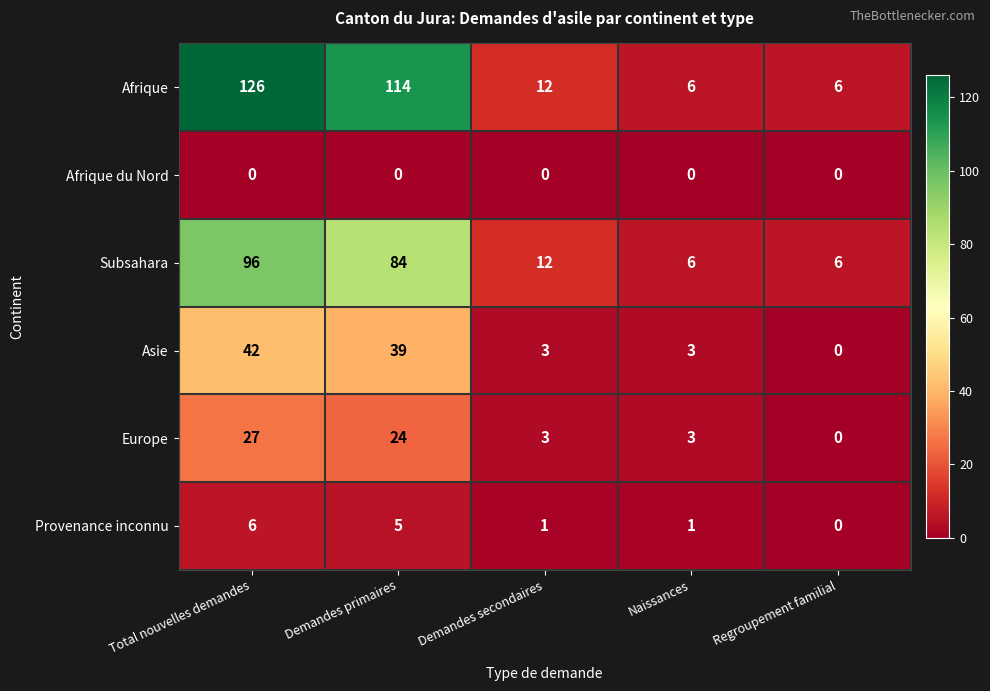

At which category is the sum across all series the highest?

Total nouvelles demandes